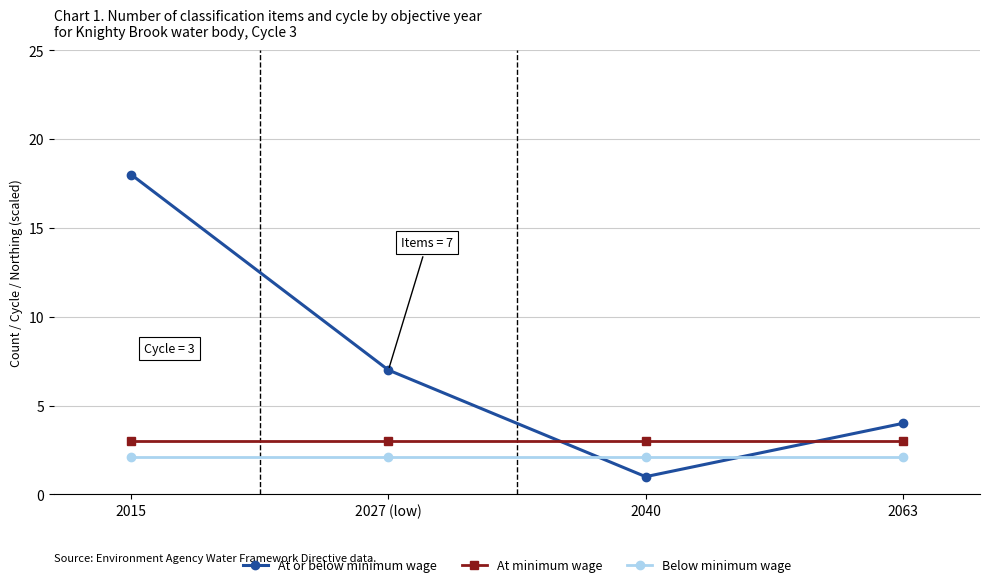

How many lines are shown in the chart?

3